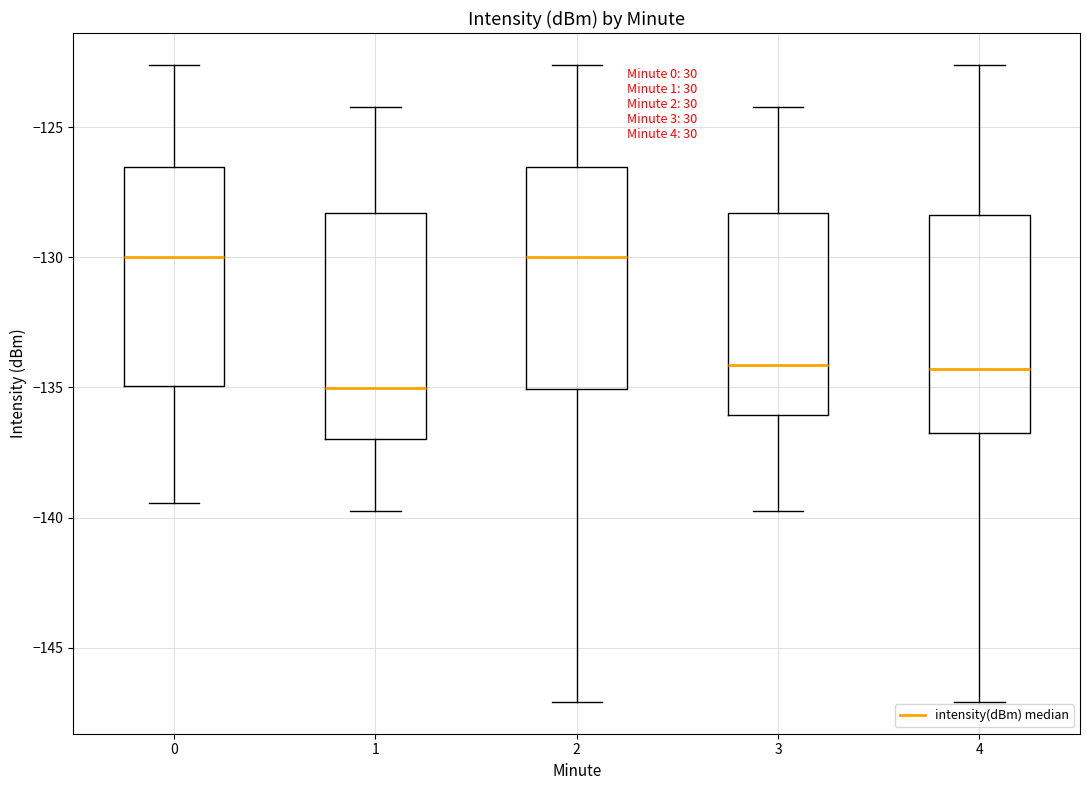

Reading left to right, read every box against the y-axis: the position of its median line, the range the box covers, and the ends of its whiskers. The values are not printed on the chart, so give them approximately, as read against the axis.

0: median -130.0, box -135.0 to -126.5, whiskers -139.5 to -122.5
1: median -135.0, box -137.0 to -128.5, whiskers -140.0 to -124.0
2: median -130.0, box -135.0 to -126.5, whiskers -147.0 to -122.5
3: median -134.0, box -136.0 to -128.5, whiskers -140.0 to -124.0
4: median -134.5, box -137.0 to -128.5, whiskers -147.0 to -122.5